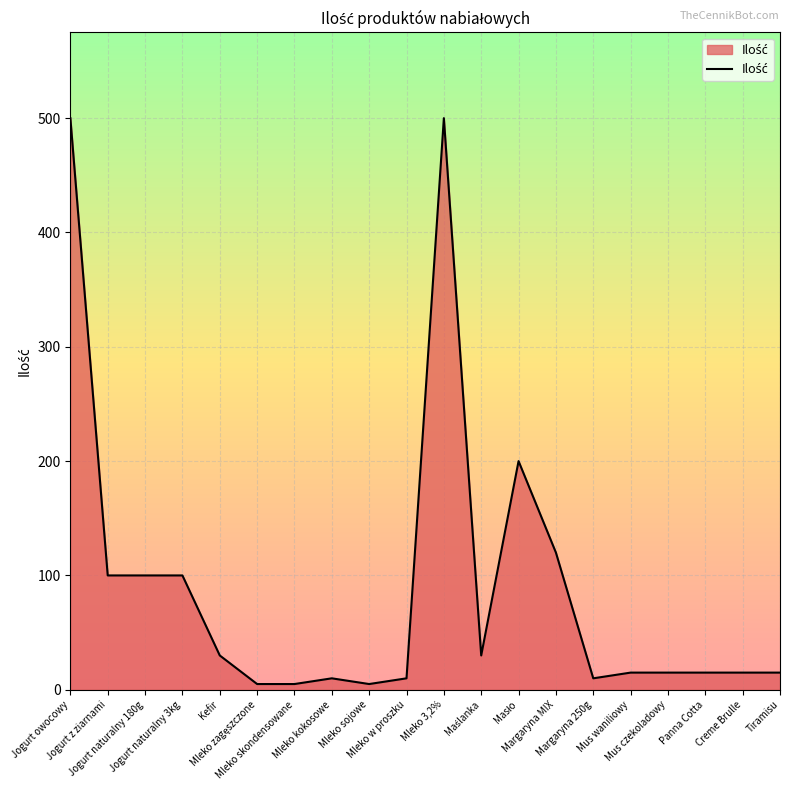

What is the difference between the maximum and minimum values?

495